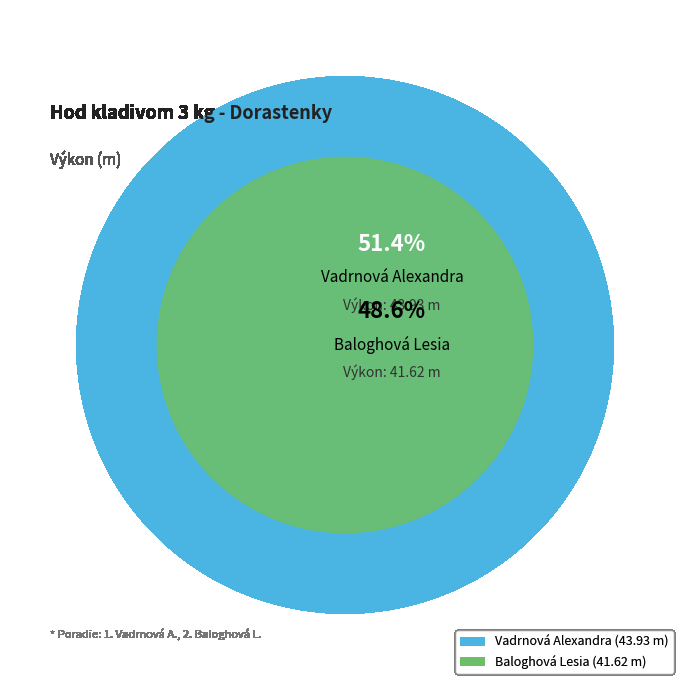

Rank the categories by value from lowest to highest.

Baloghová Lesia, Vadrnová Alexandra